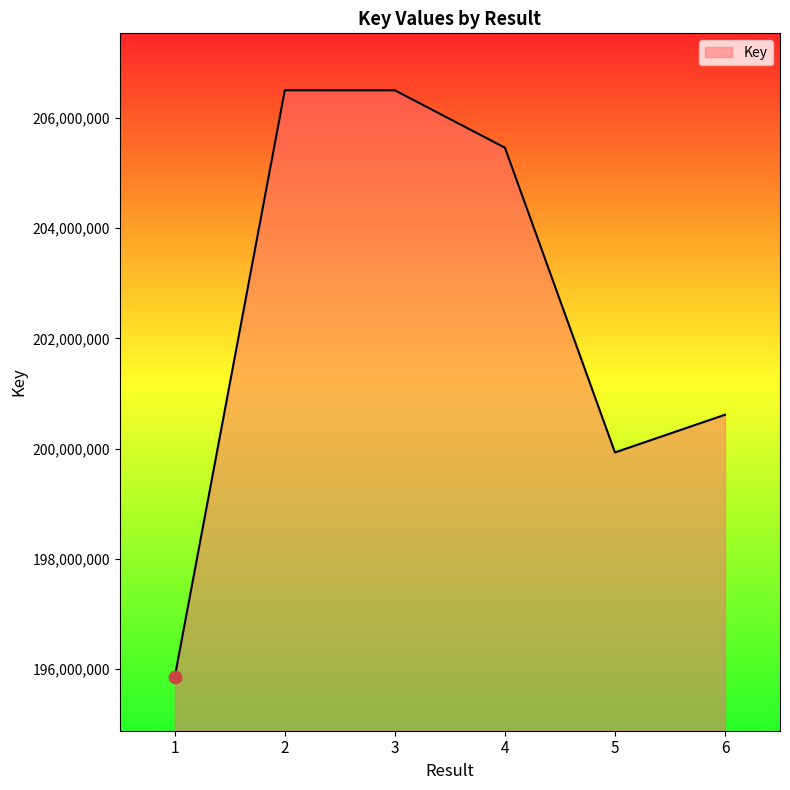

What is the ratio of the value at 6 to the value at 5?

1.0